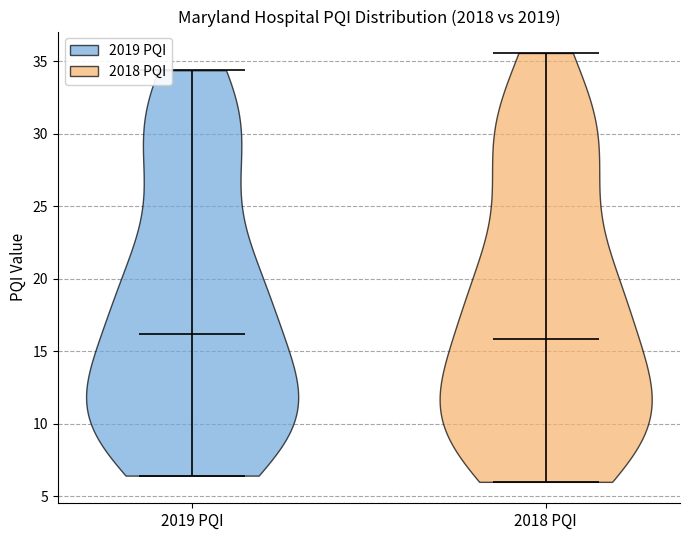

Reading left to right, read every violin against the y-axis: where its median line is, and the lowest and highest points it reaches. The values are not printed on the chart, so give them approximately, as read against the axis.

2019 PQI: median line 16.0, lowest point 6.5, highest point 34.5
2018 PQI: median line 16.0, lowest point 6.0, highest point 35.5